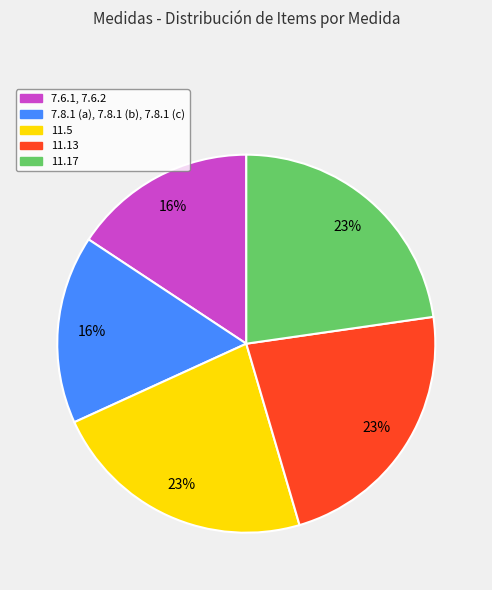

The 11.17 slice represents 23% of the pie. True or false?

True